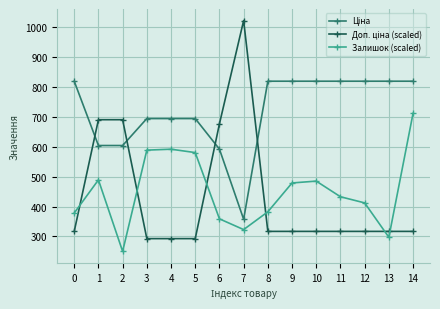

True or false: Залишок (scaled) has more than 1 interior local peaks.

True